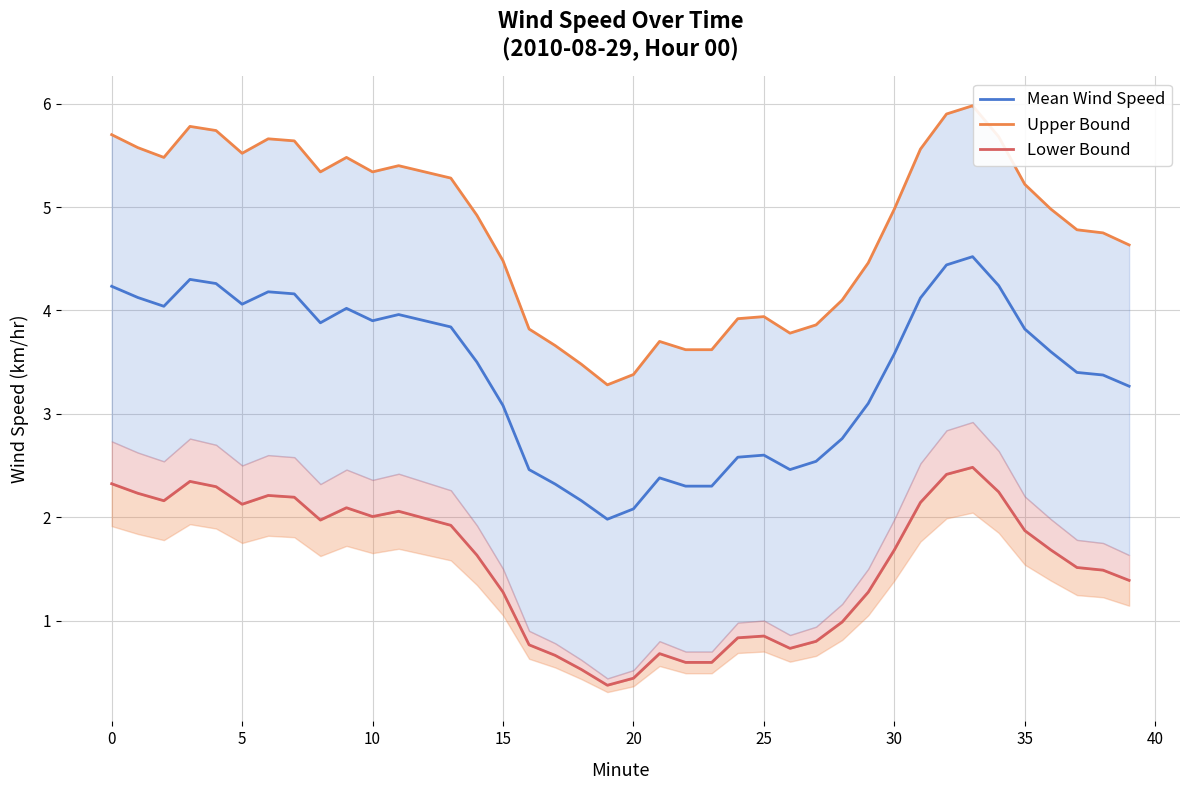

What is the average value of the Lower Bound series?

1.5